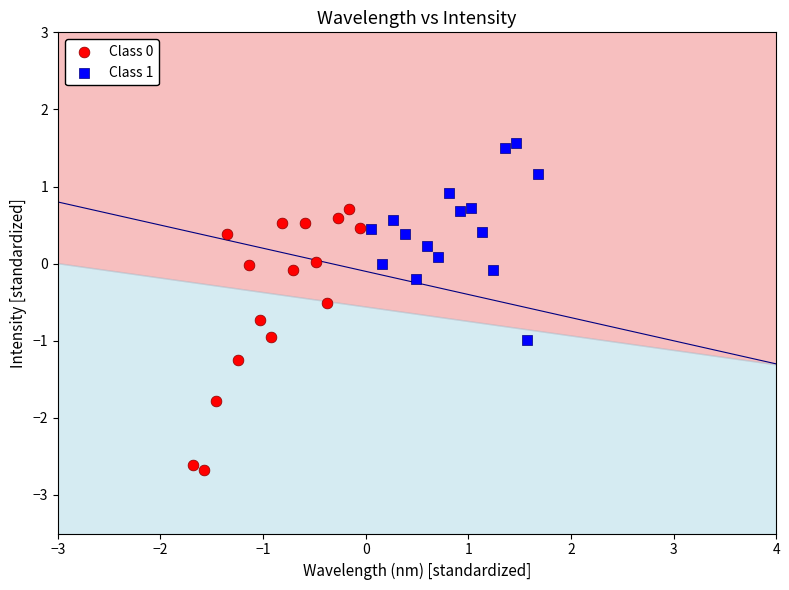

Which series reaches the maximum Y coordinate?

Class 1